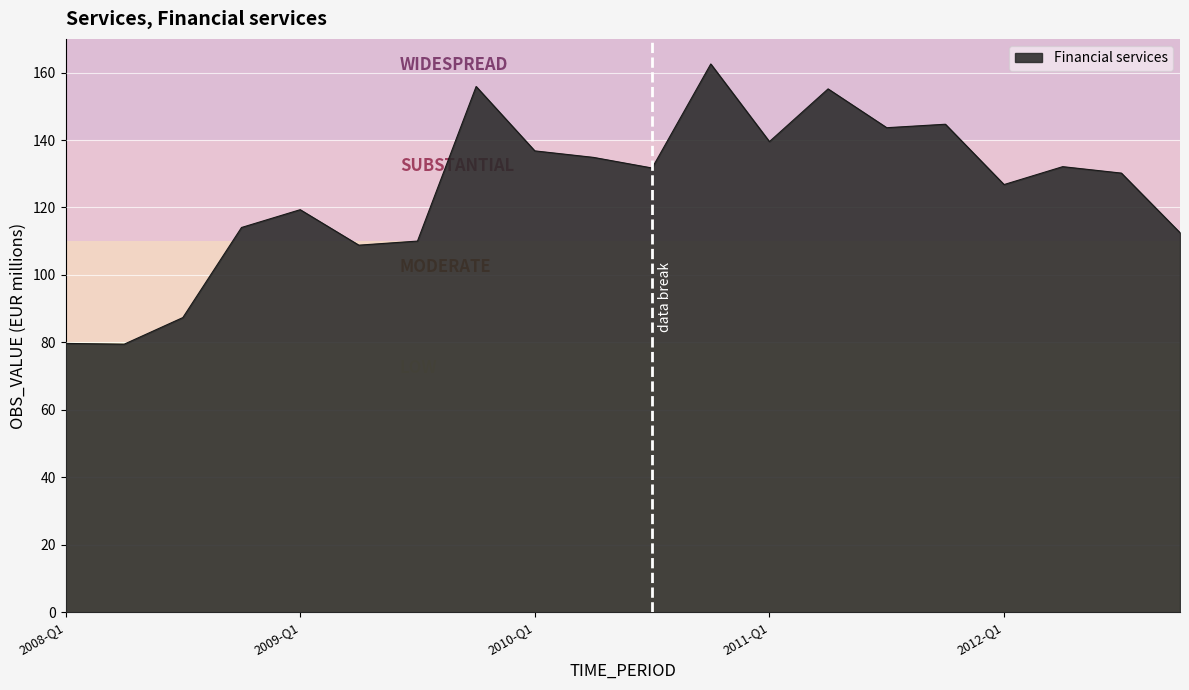

What is the maximum value shown in the chart?

162.6